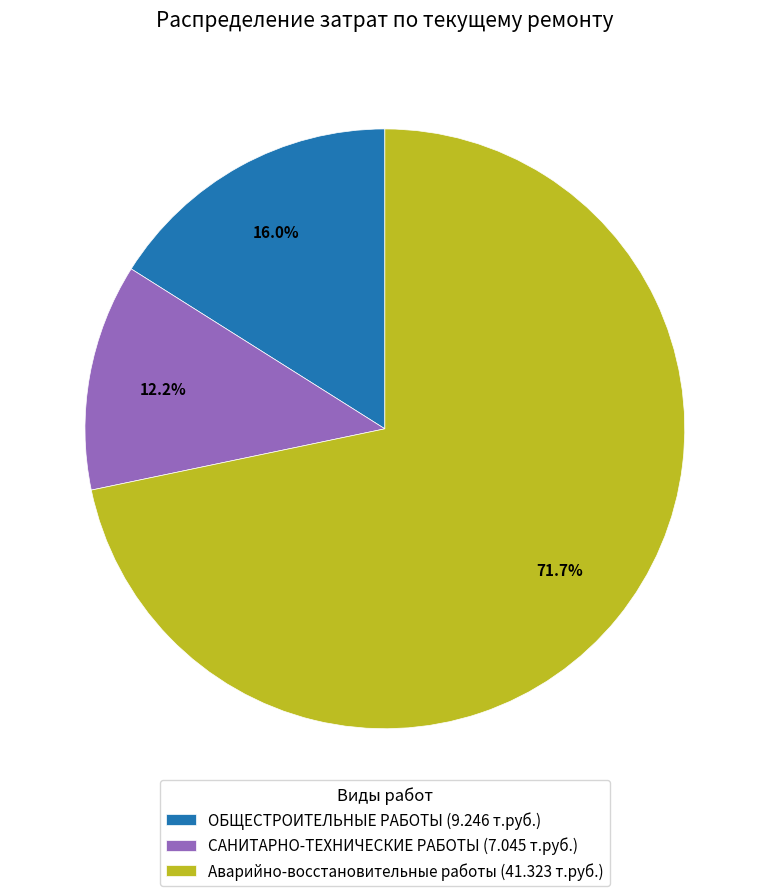

To the nearest percent, what is the average slice percentage?

33%